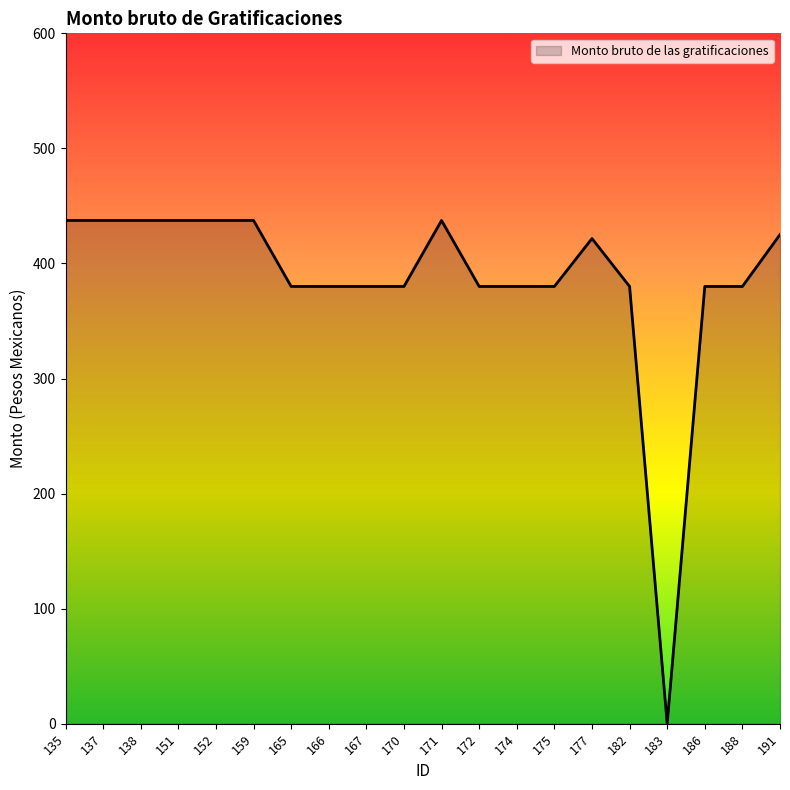

True or false: there are more than 0 points higher than both neighbors.

True